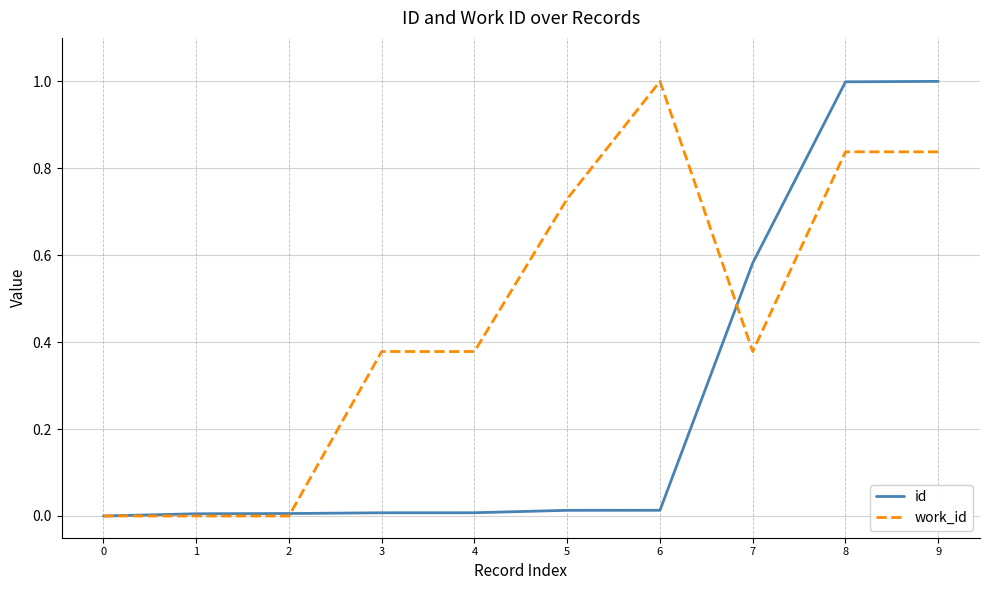

List the series in order of their overall mean, highest first.

work_id, id